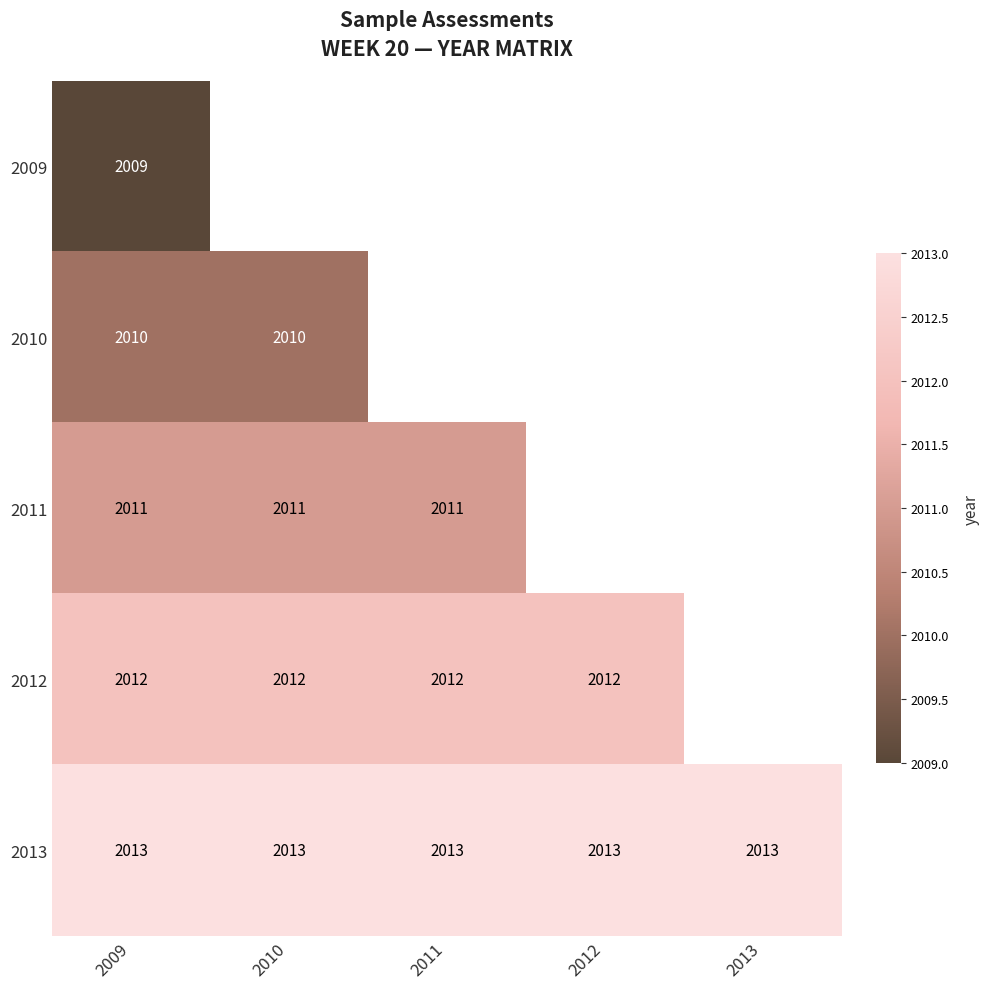

What is the total value across all series at 2009?

10055